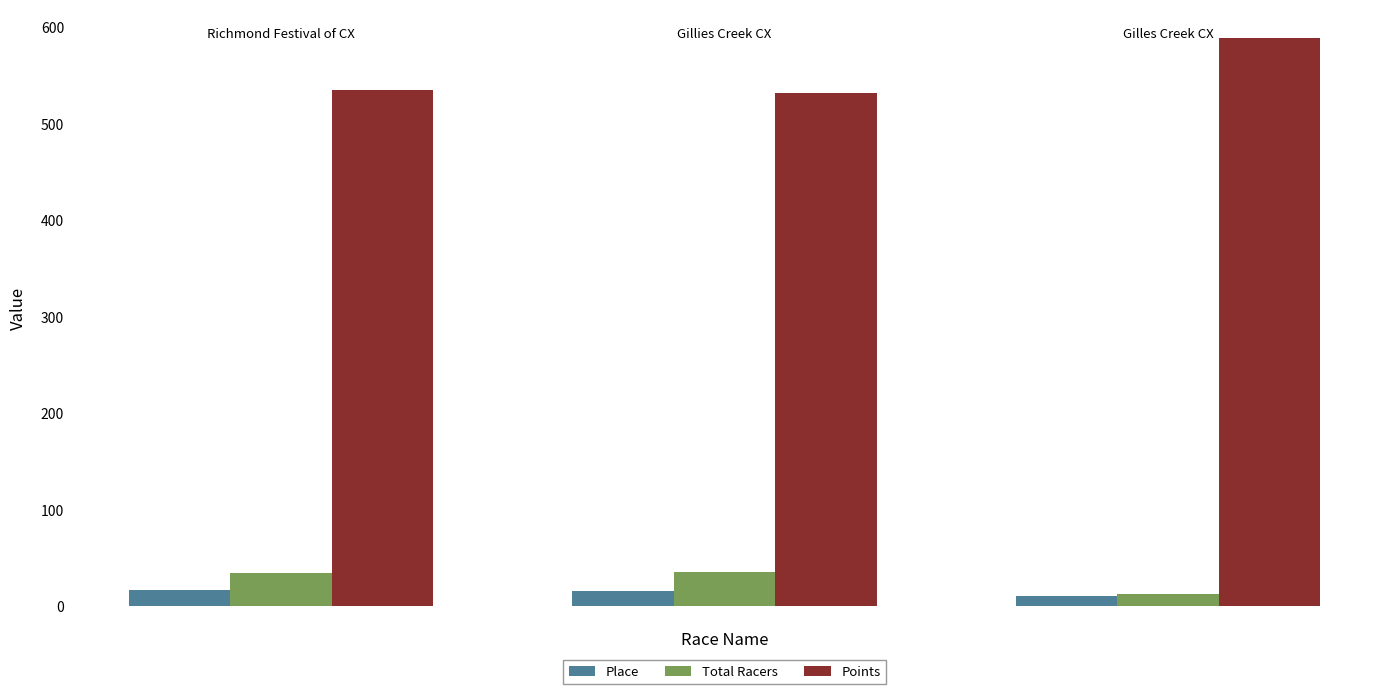

What is the maximum value for Points?

589.0